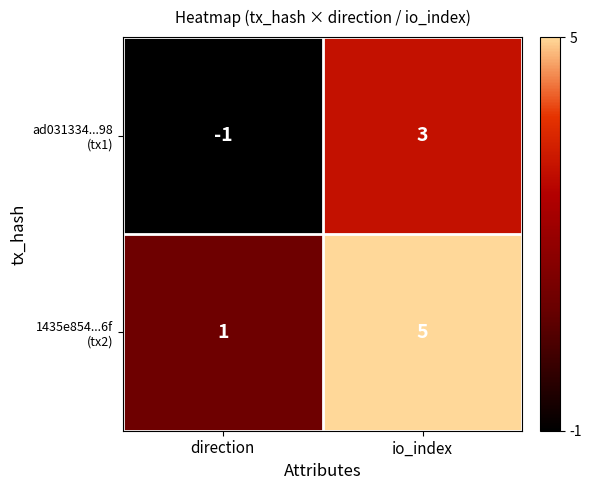

What is the total value across all series at io_index?

8